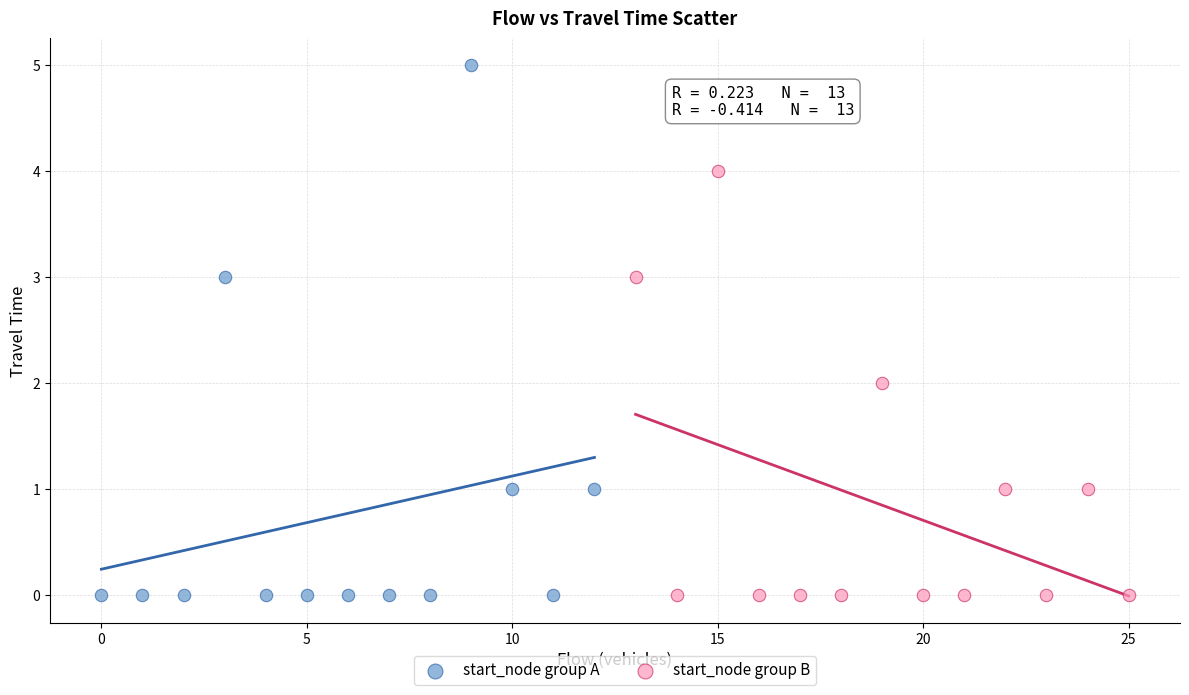

Which series reaches the maximum Y coordinate?

start_node group A